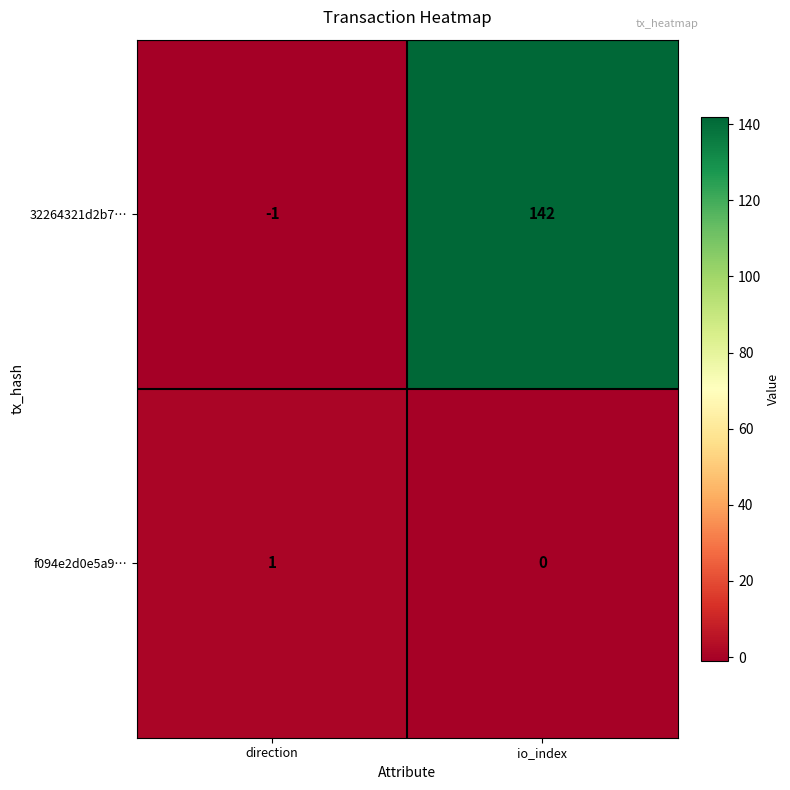

List the series in order of their peak value, highest first.

32264321d2b7…, f094e2d0e5a9…